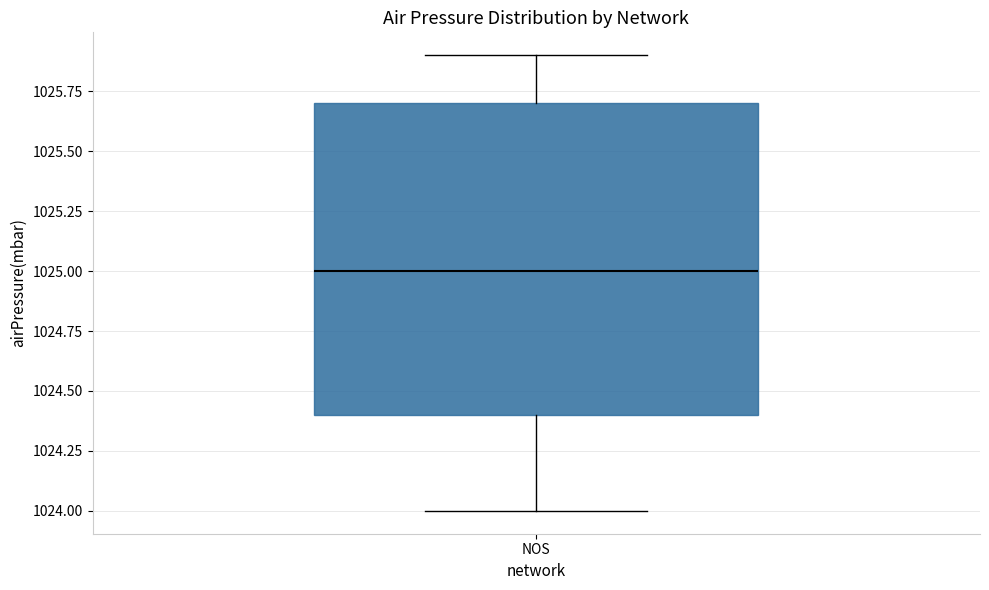

Transcribe this box plot: give where the median line is, the range the box spans, and where the two whiskers end, as read against the y-axis. The values are not printed on the chart, so give them approximately, as read against the axis.

median 1025.0, box 1024.4 to 1025.7, whiskers 1024.0 to 1025.9